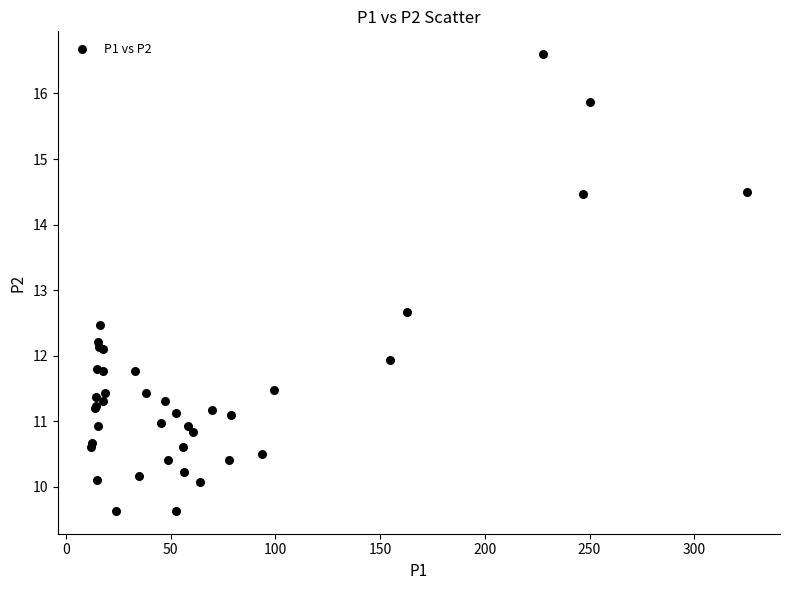

What Y value in the scatter plot is closest to 13?

12.7